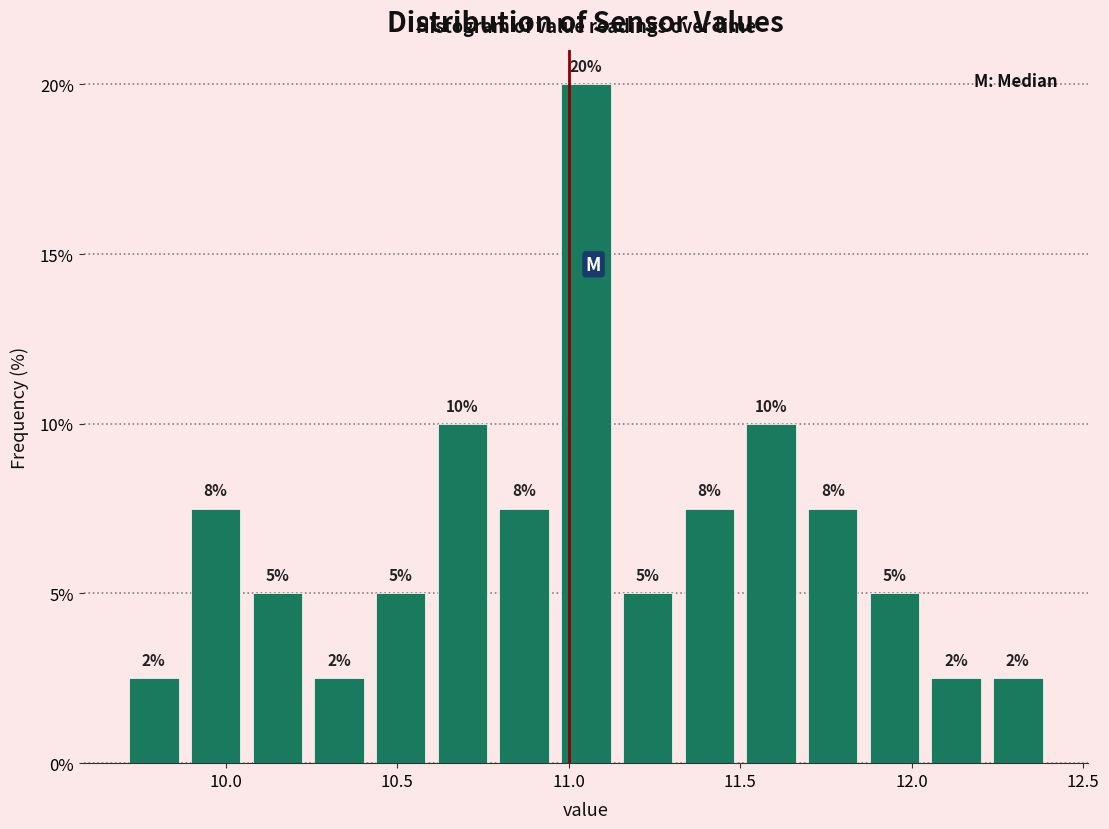

Around what value on the x-axis is the tallest bar? Give the approximate position of its centre, as read against the axis.

11.05